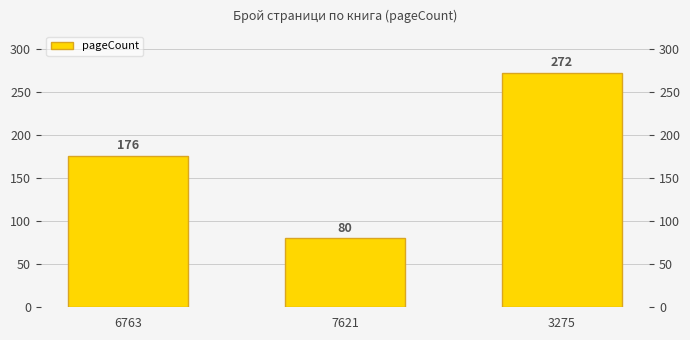

List the labels in order of value, smallest first.

7621, 6763, 3275